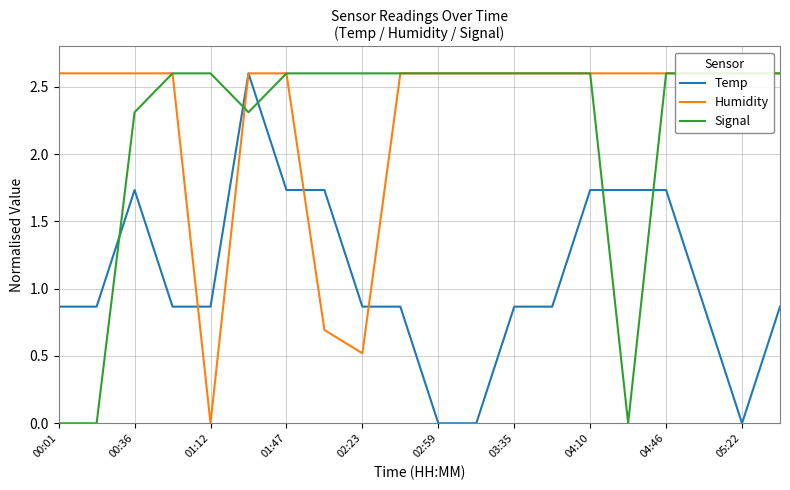

What is the average value of the Signal series?

2.2